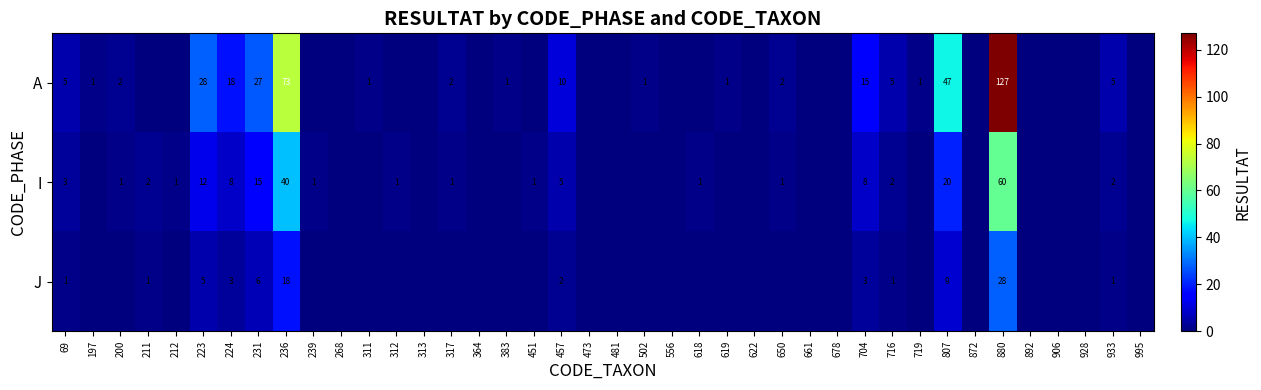

How many distinct data groups are displayed?

3